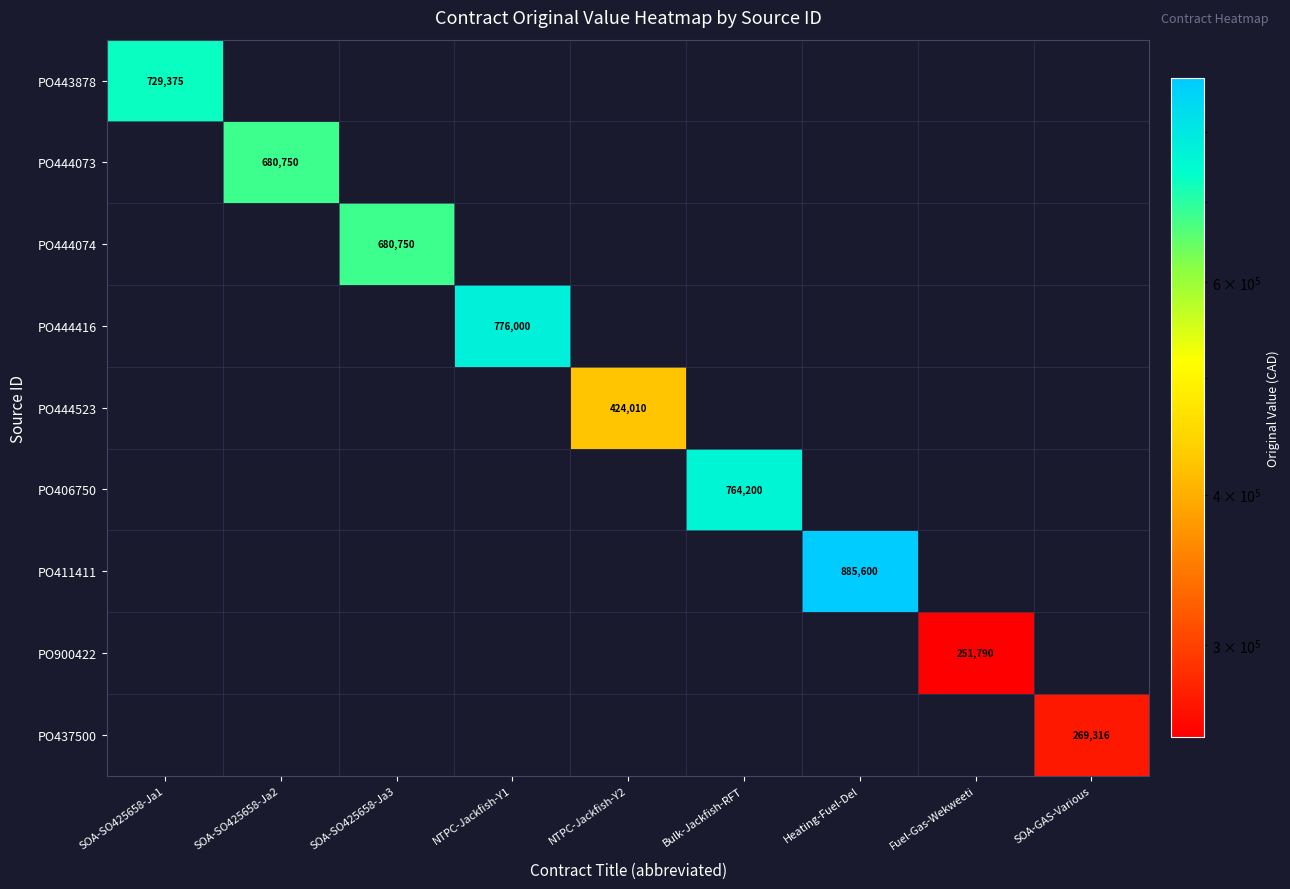

The PO406750 series shows 0.0 at Heating-Fuel-Del. True or false?

True